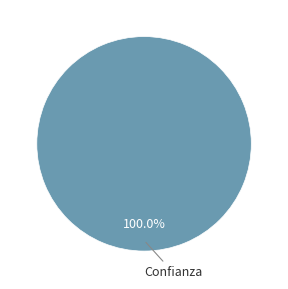

Is there a majority slice in this chart?

Yes